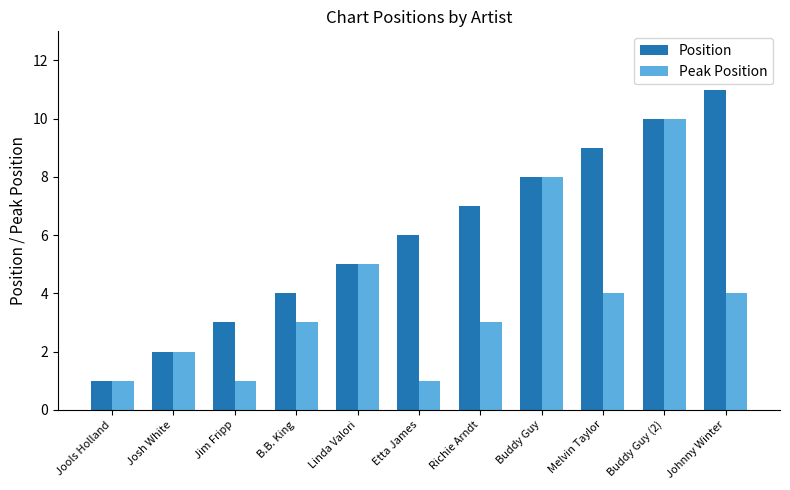

Is it true that Peak Position equals 1 at Richie Arndt?

False